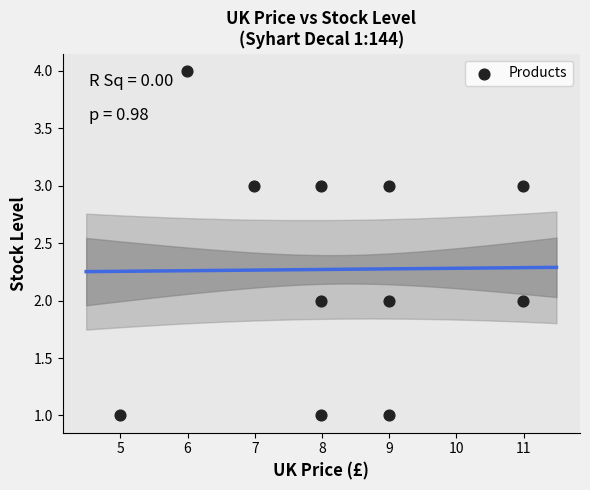

What is the range of Y values (max minus min)?

3